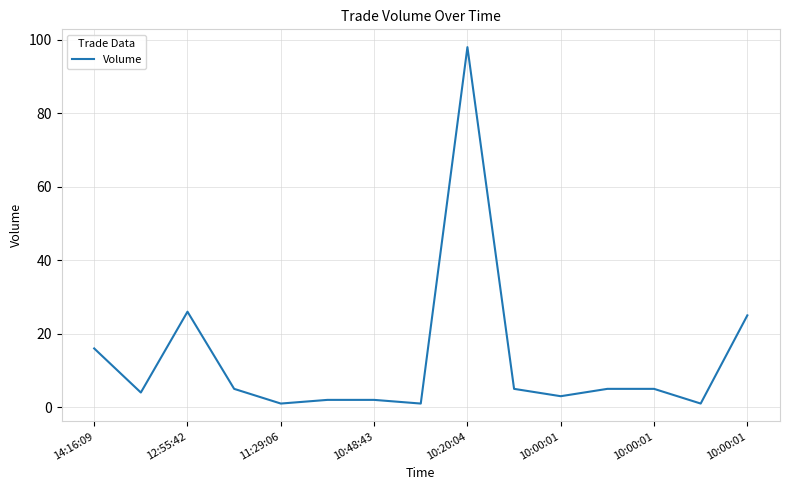

What is the difference between the maximum and minimum values?

97